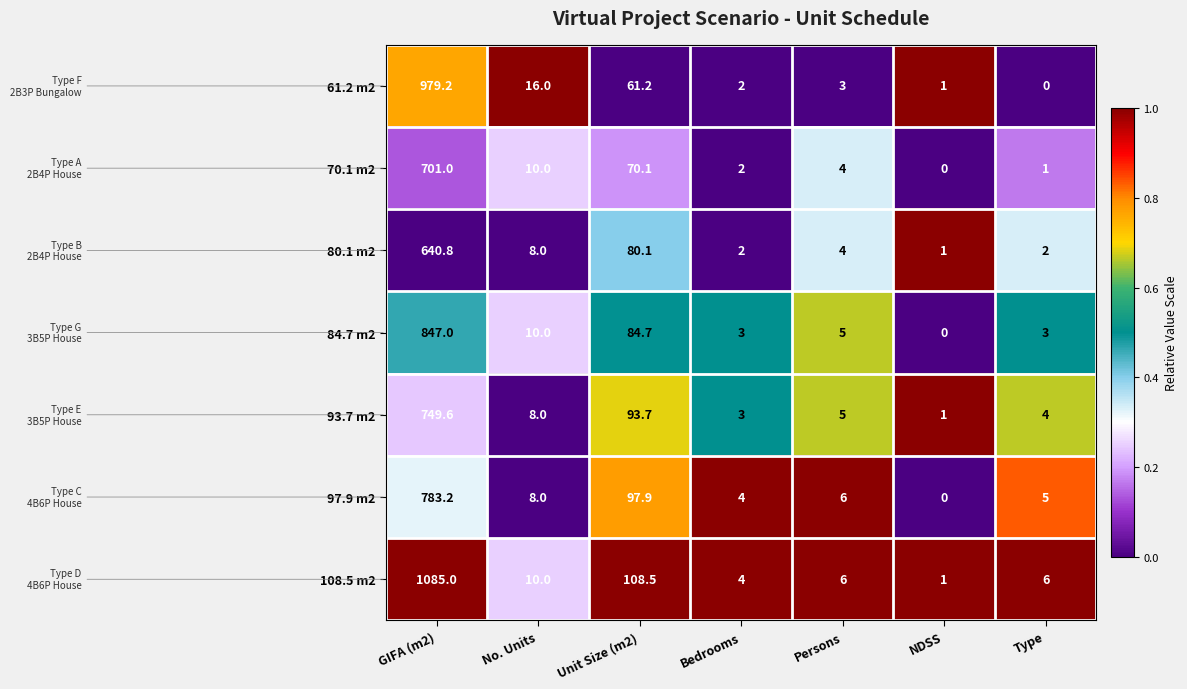

What is the difference between the second highest and minimum values in the 108.5 m2 series?

107.5